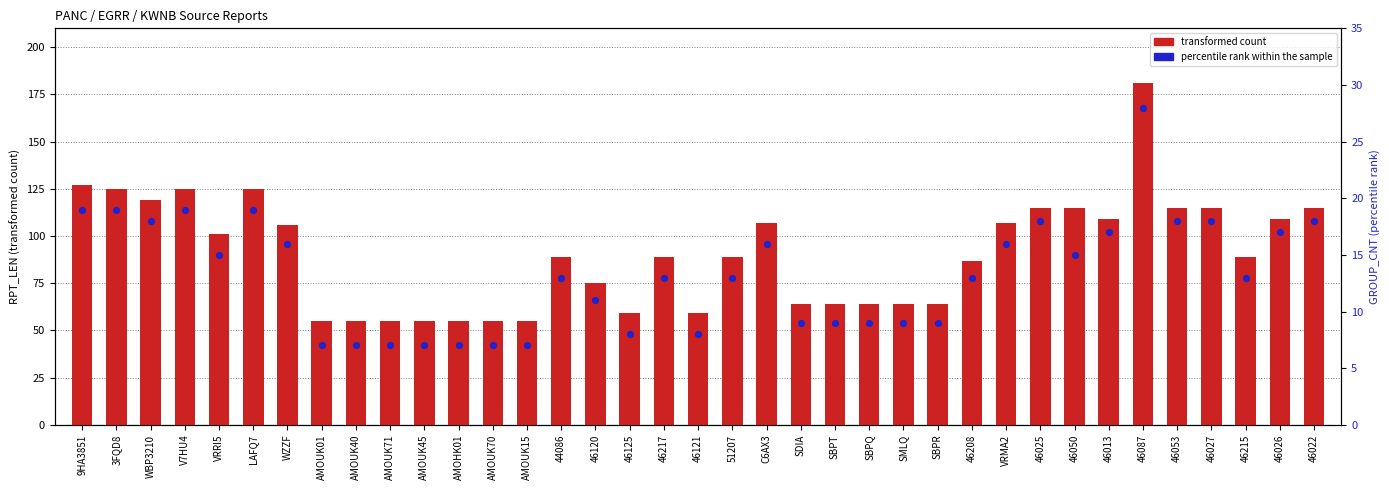

Which series has the largest total across all categories?

transformed count